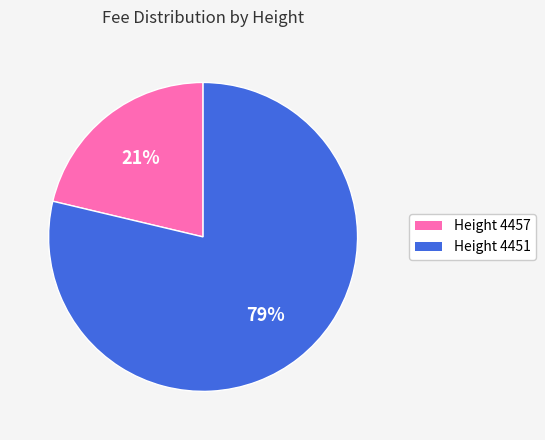

Is there any slice that represents more than half of the pie?

Yes